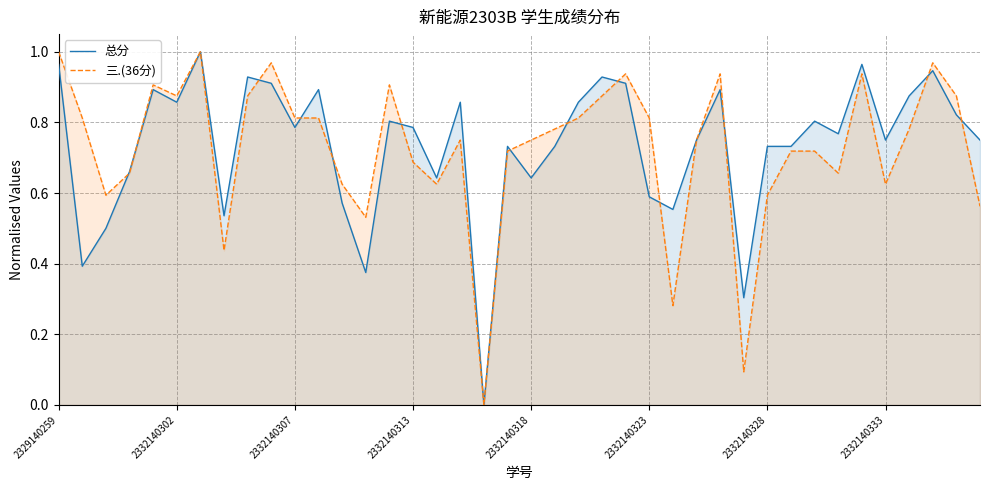

True or false: 三.(36分) has a value of 0.5 at 2329140259.

False